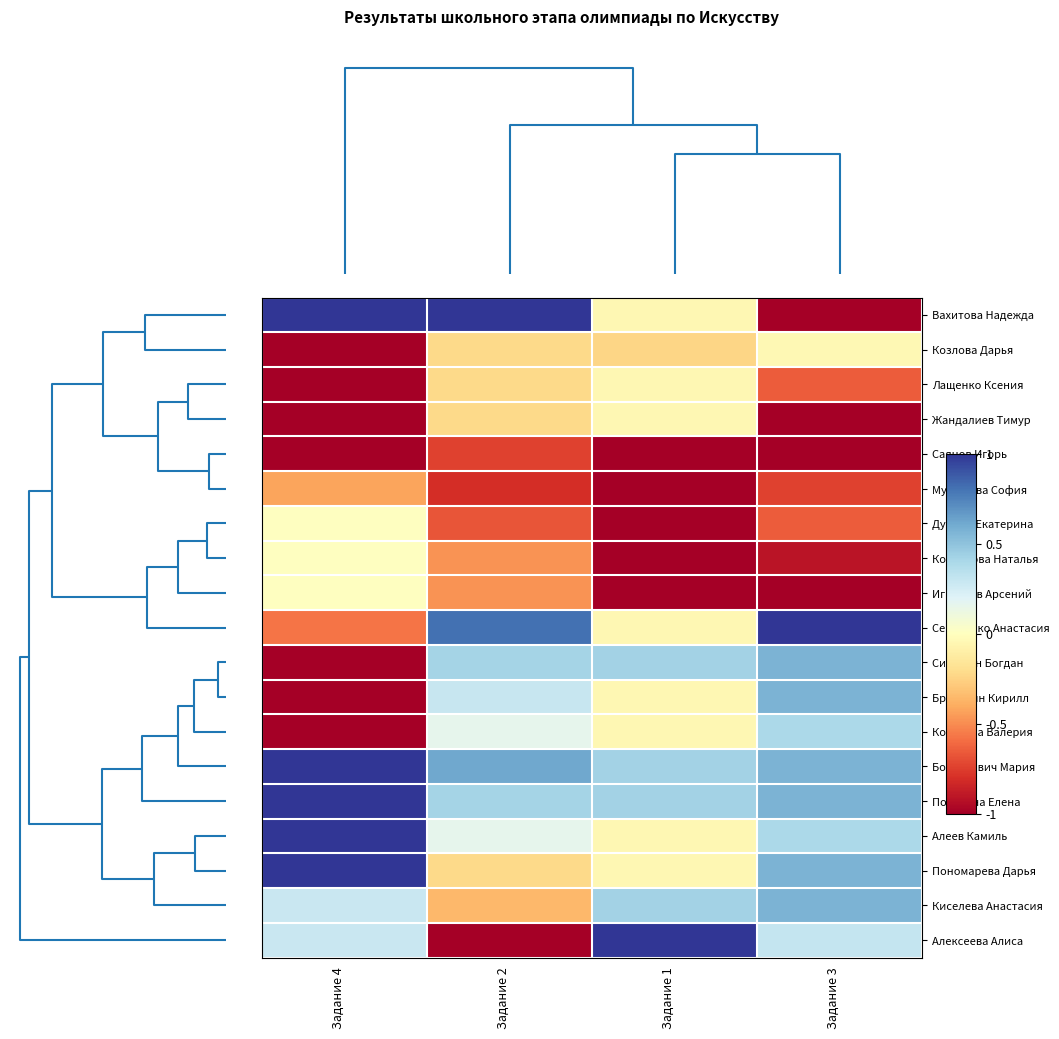

How many data points does each series have?

4